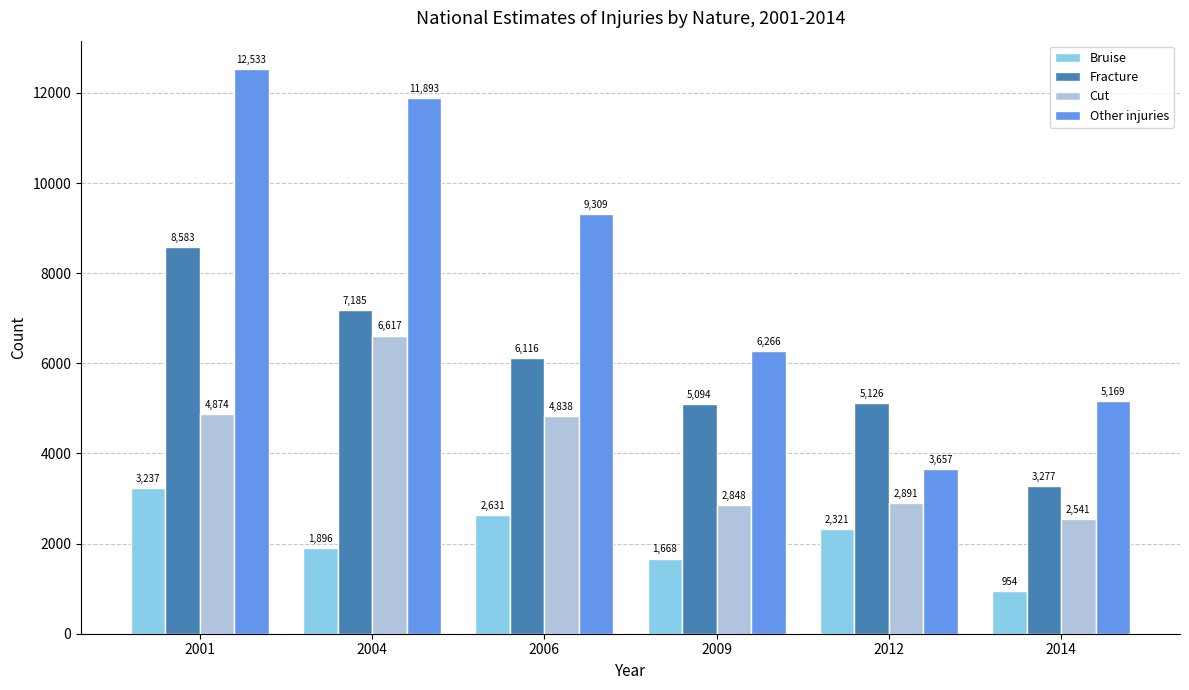

What is the difference between the maximum and second lowest values in the Fracture series?

3489